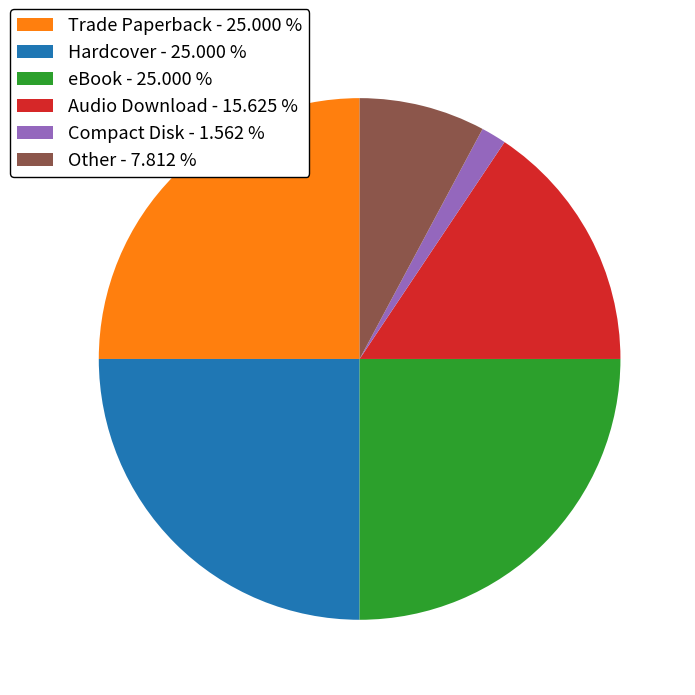

Approximately how many times larger is the value at Other - 7.812 % compared to Trade Paperback - 25.000 %?

0.3